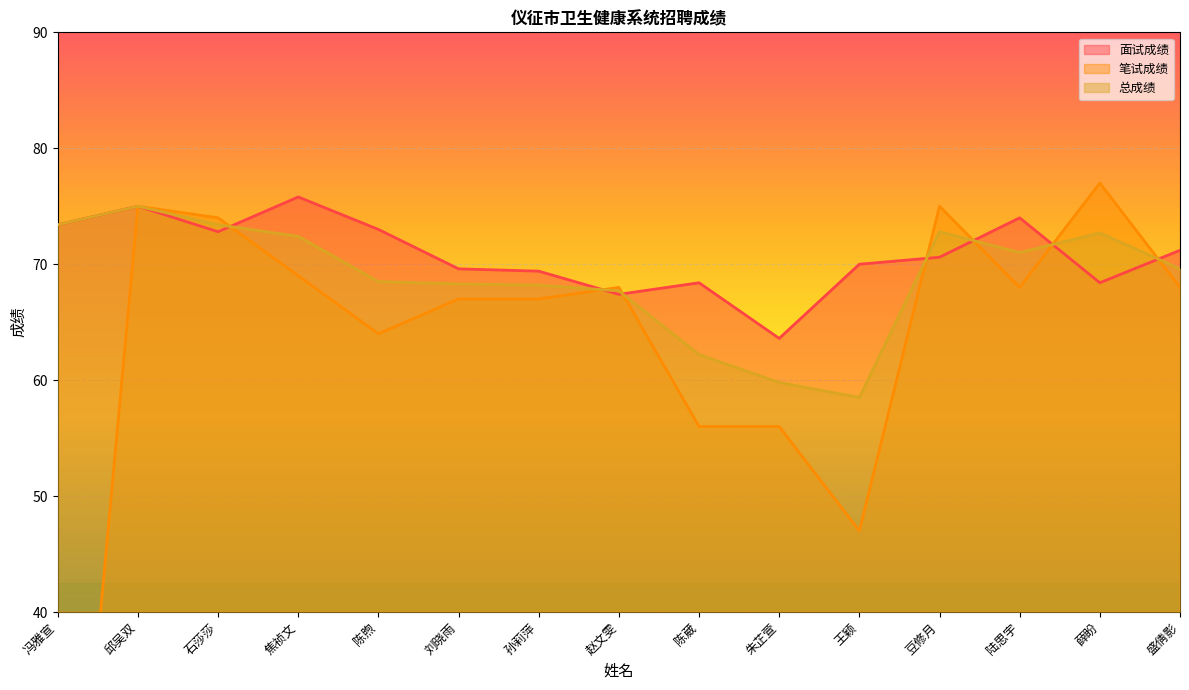

What is the average value of the 总成绩 series?

68.9